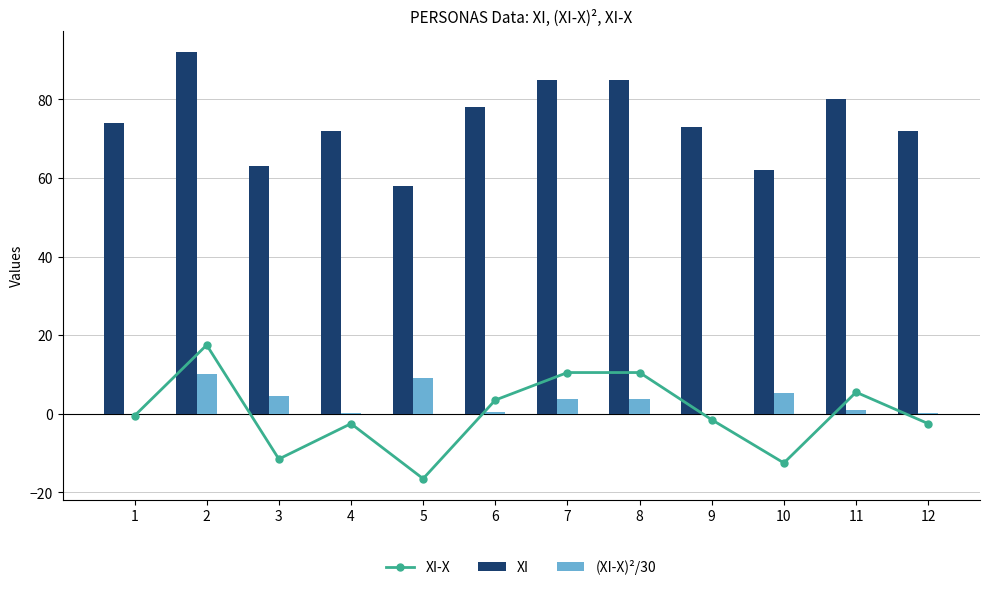

What is the value of the XI-X bar at the 4th from the left?

-2.5